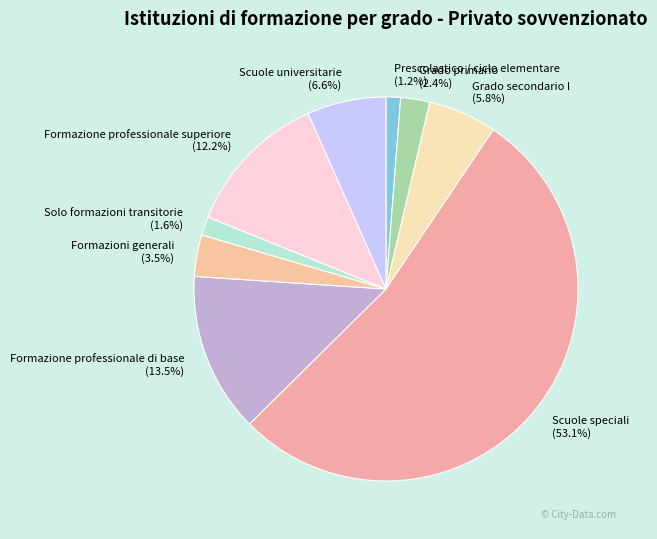

Count the number of slices in the pie.

9